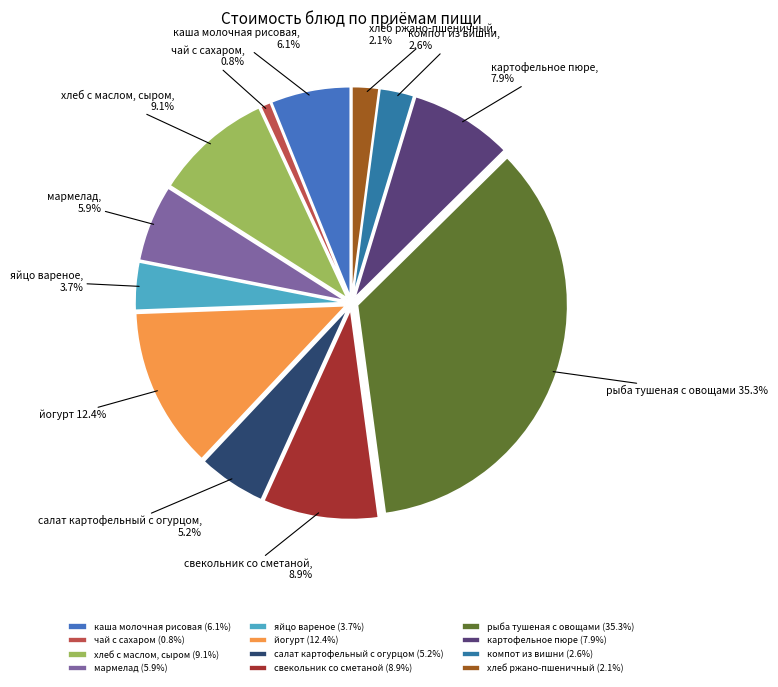

How much of the chart is everything except салат картофельный с огурцом?

94.8%